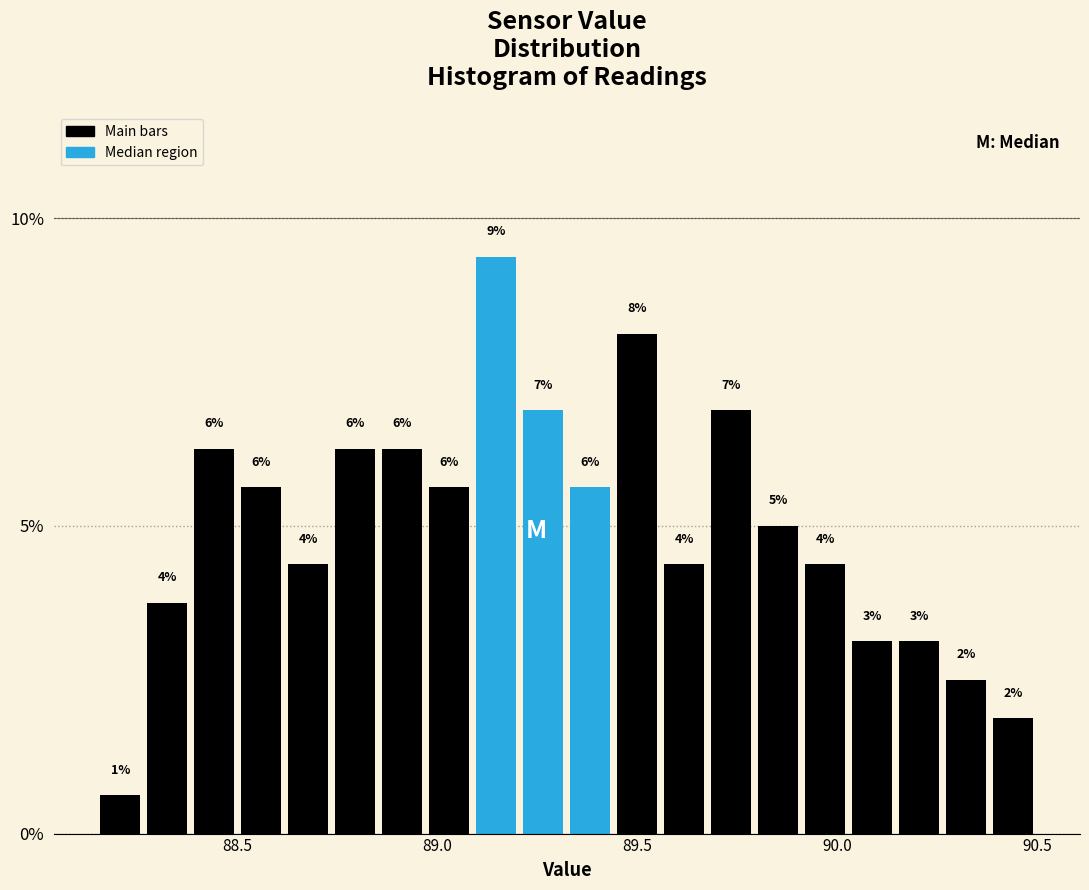

Around what value on the x-axis is the tallest bar? Give the approximate position of its centre, as read against the axis.

89.15